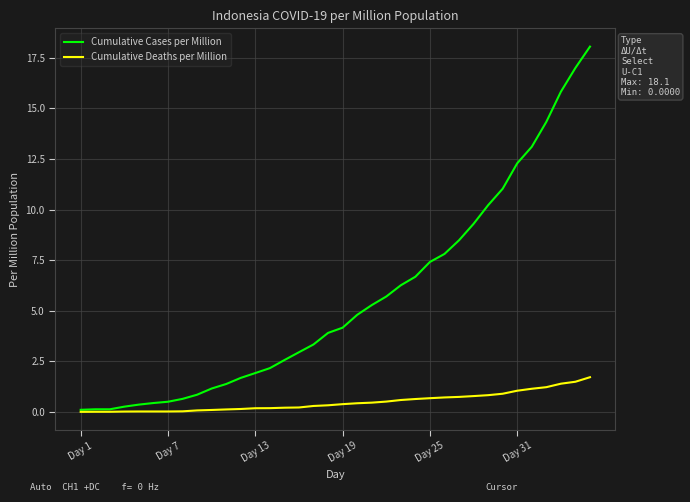

Which series has the largest range (max minus min)?

Cumulative Cases per Million